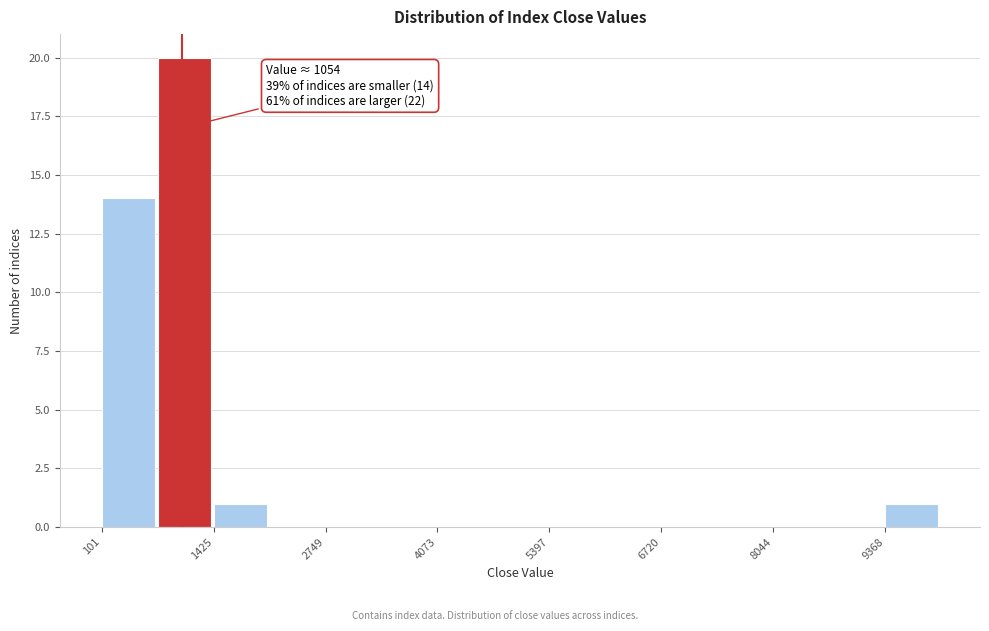

Read against the x-axis, roughly where is the centre of the tallest bar?

1000